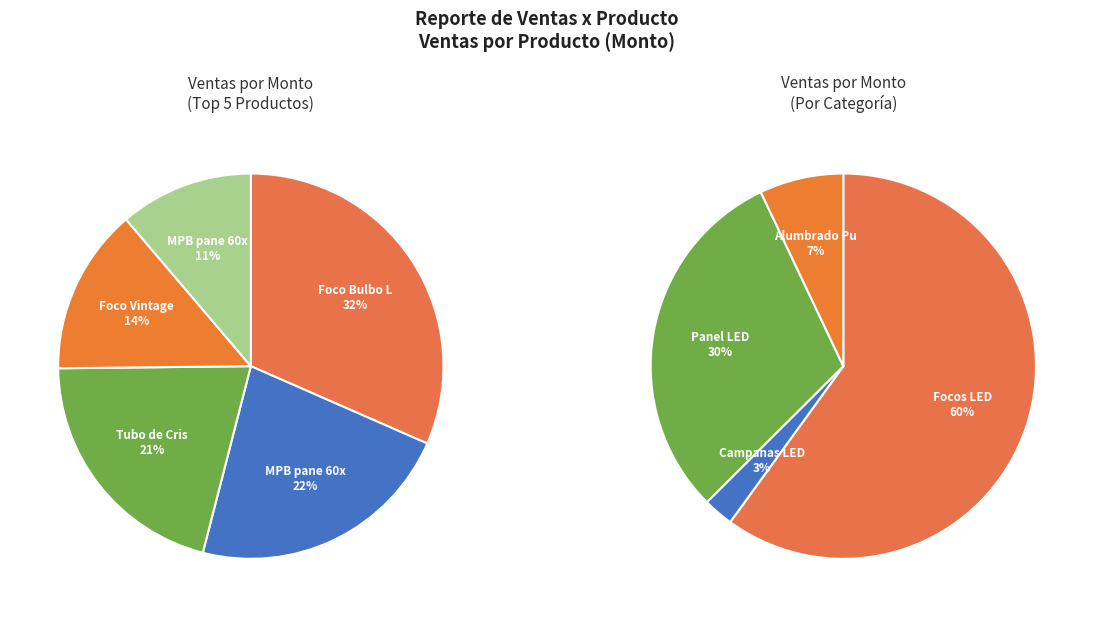

Does any single category account for the majority?

No